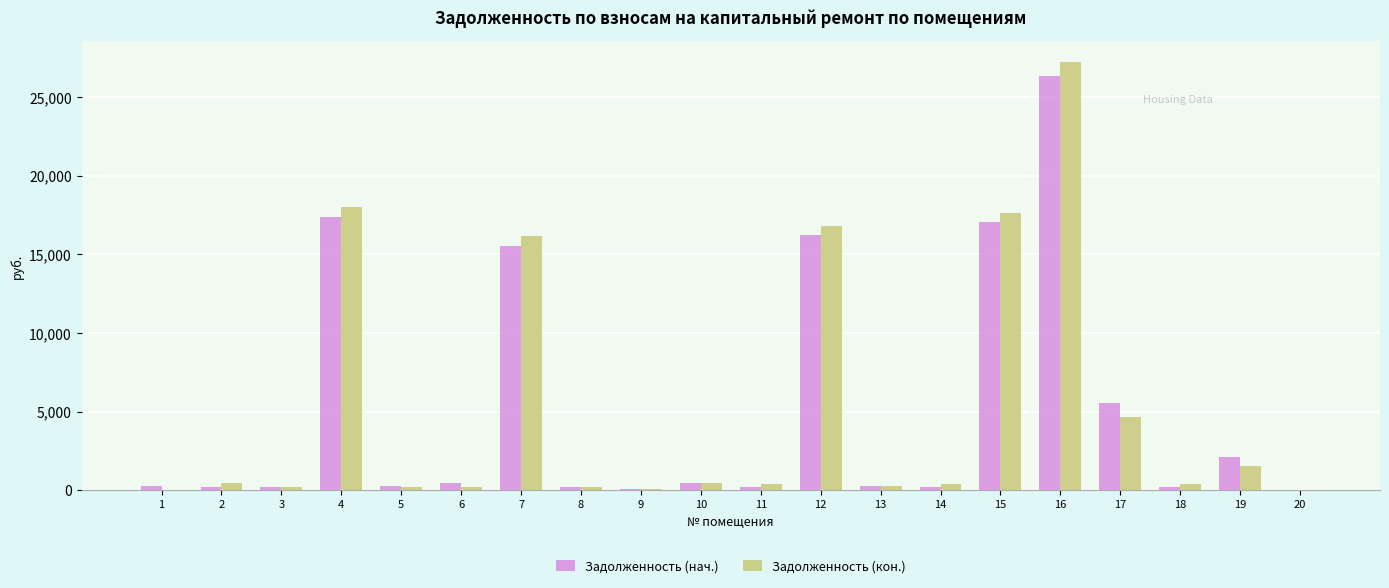

Which series has the widest spread of values?

Задолженность (кон.)